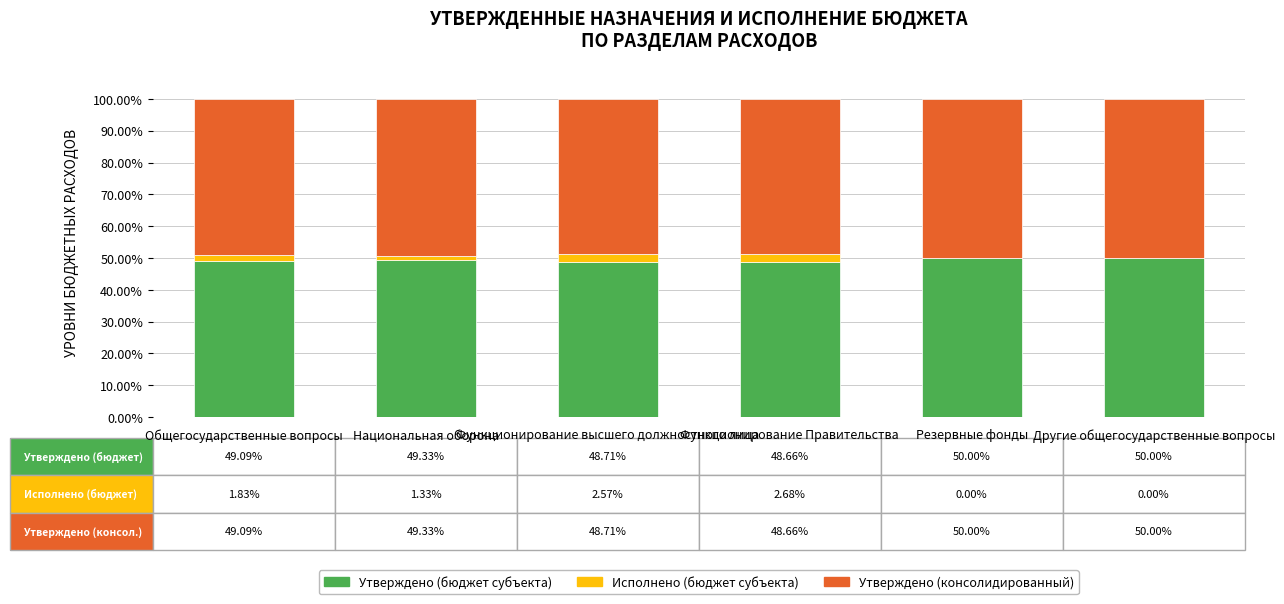

How many distinct data groups are displayed?

3